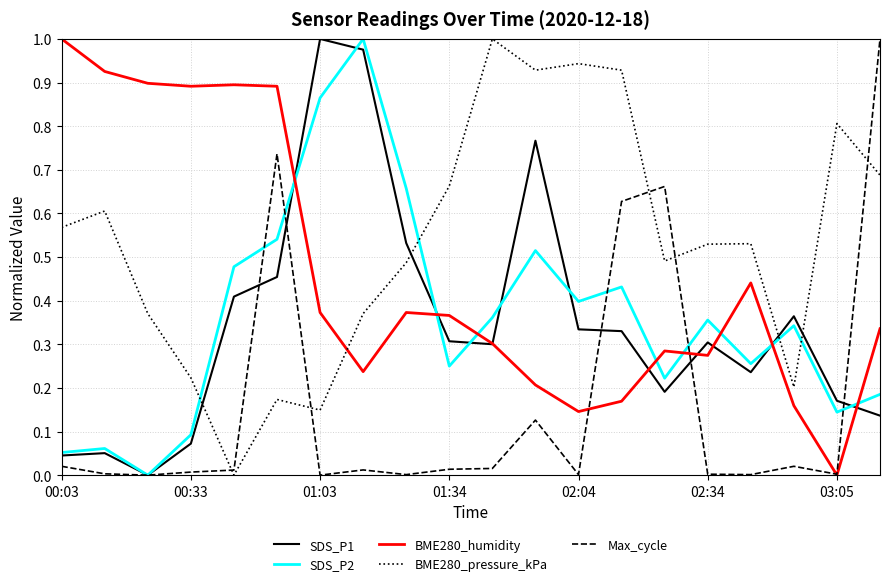

Which series has the largest total across all categories?

BME280_pressure_kPa